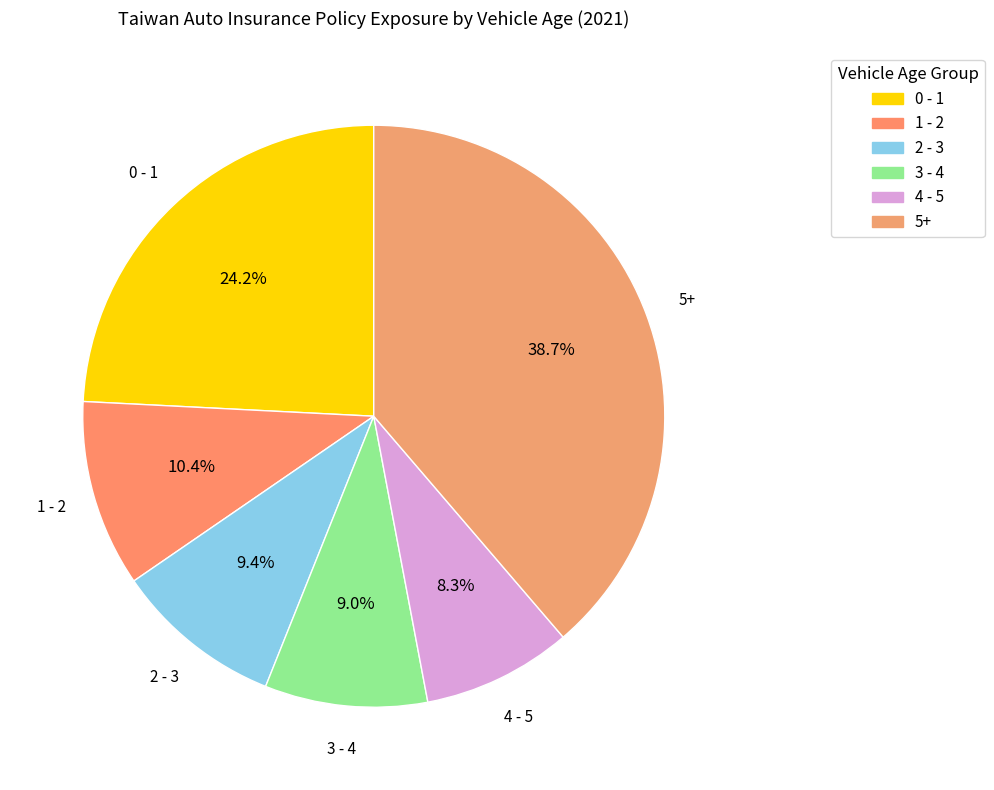

Count the number of slices in the pie.

6